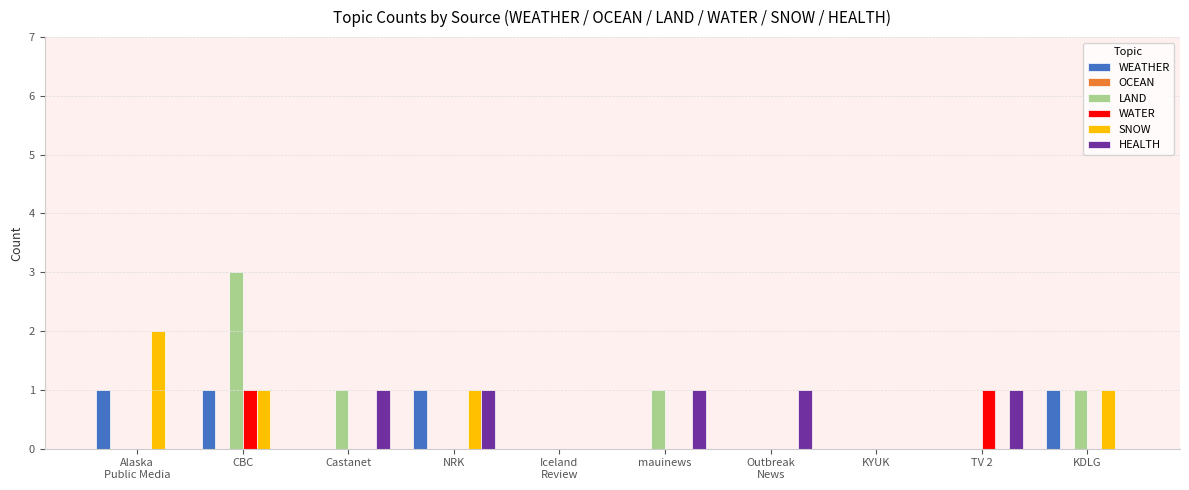

What is the approximate value of HEALTH at Outbreak
News?

1